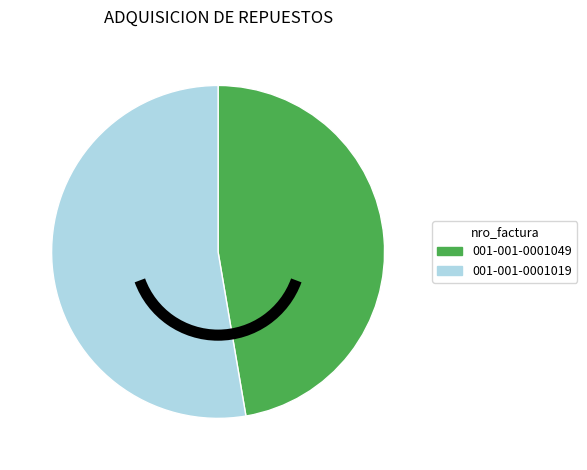

Is the sum of 001-001-0001019 and 001-001-0001049 greater than half?

Yes